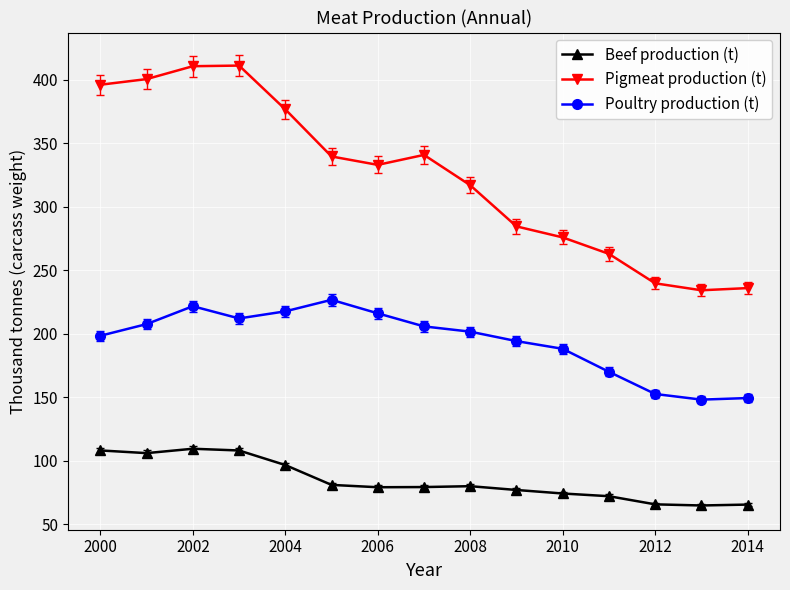

True or false: Pigmeat production (t) and Beef production (t) intersect in this chart.

False